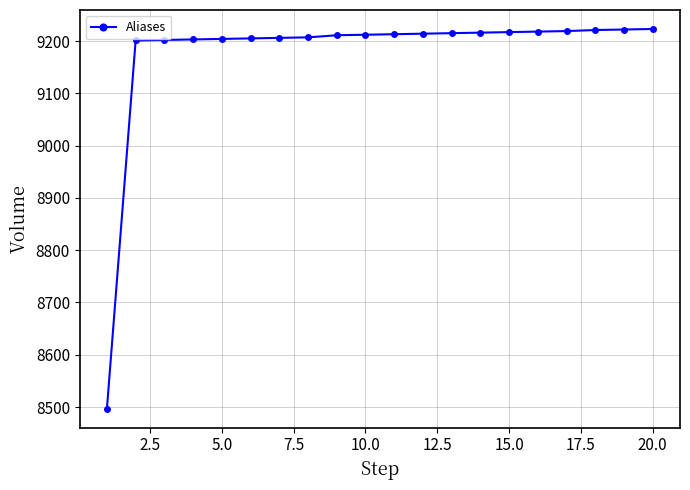

What is the difference between the second highest and minimum values?

725